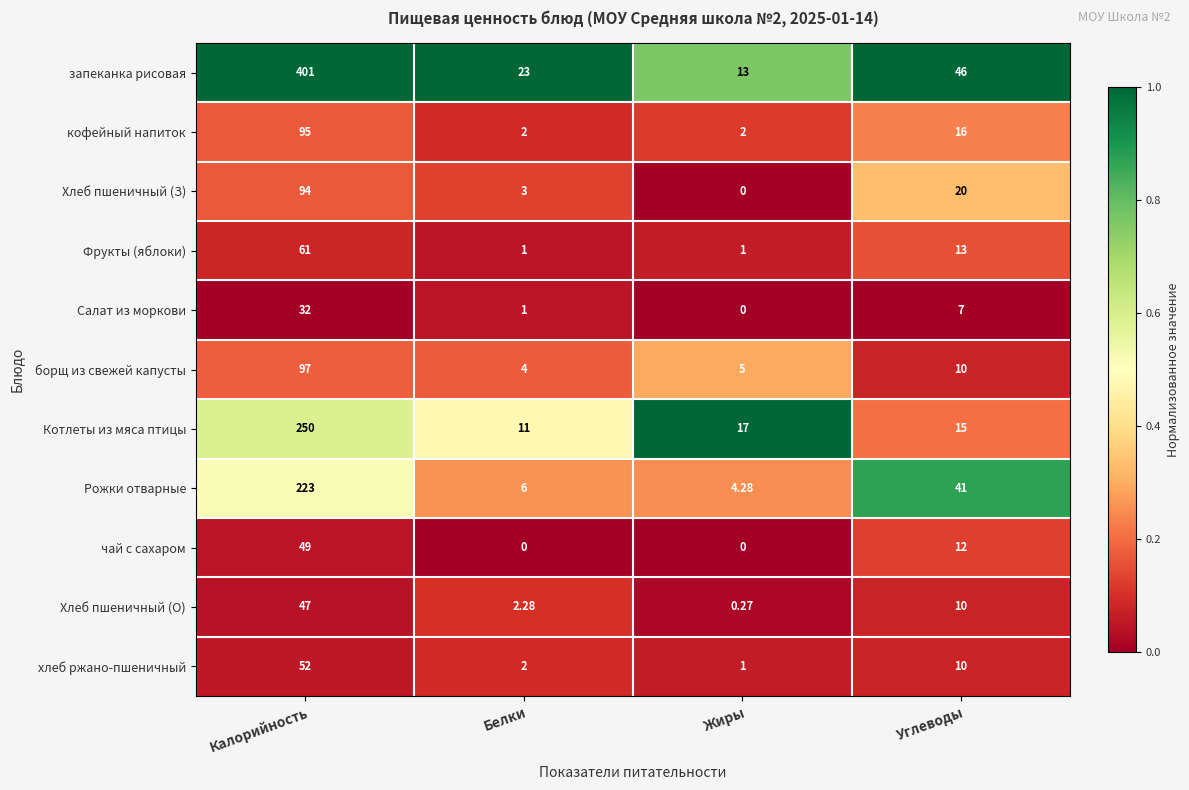

Between Калорийность and Белки, which series saw the biggest shift?

запеканка рисовая